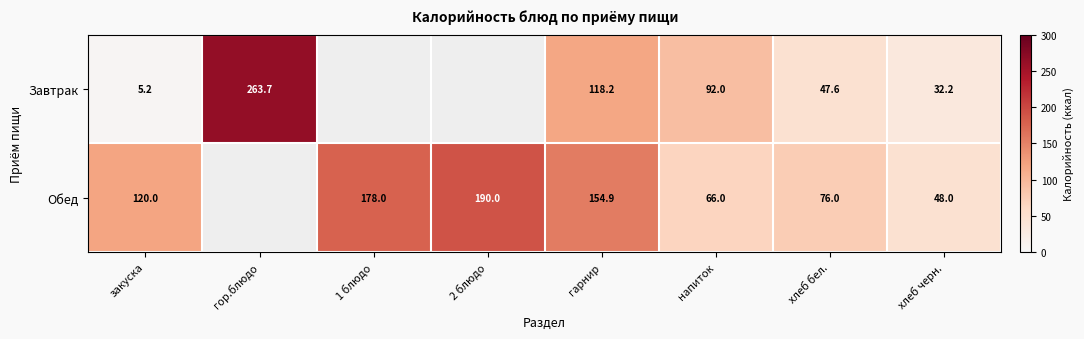

How many data points does each series have?

8